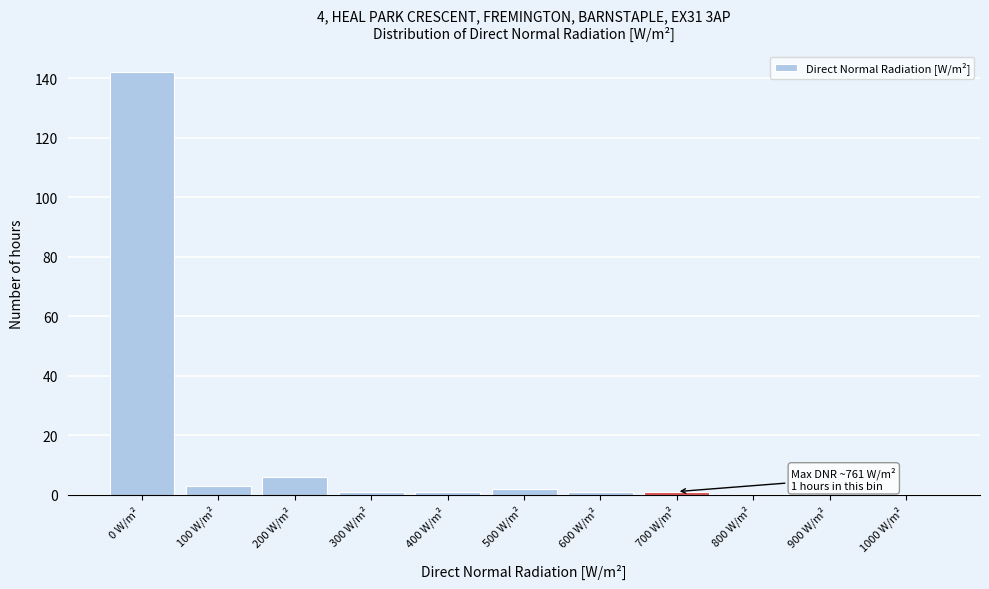

Reading right to left, list all the values displayed in this chart.

1000 W/m²=0	900 W/m²=0	800 W/m²=0	700 W/m²=1	600 W/m²=1	500 W/m²=2	400 W/m²=1	300 W/m²=1	200 W/m²=6	100 W/m²=3	0 W/m²=142